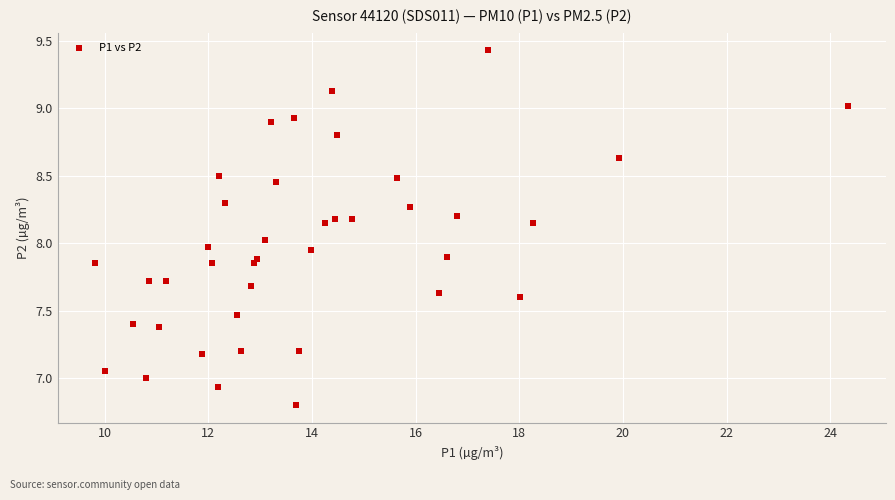

What is the range of Y values (max minus min)?

2.6